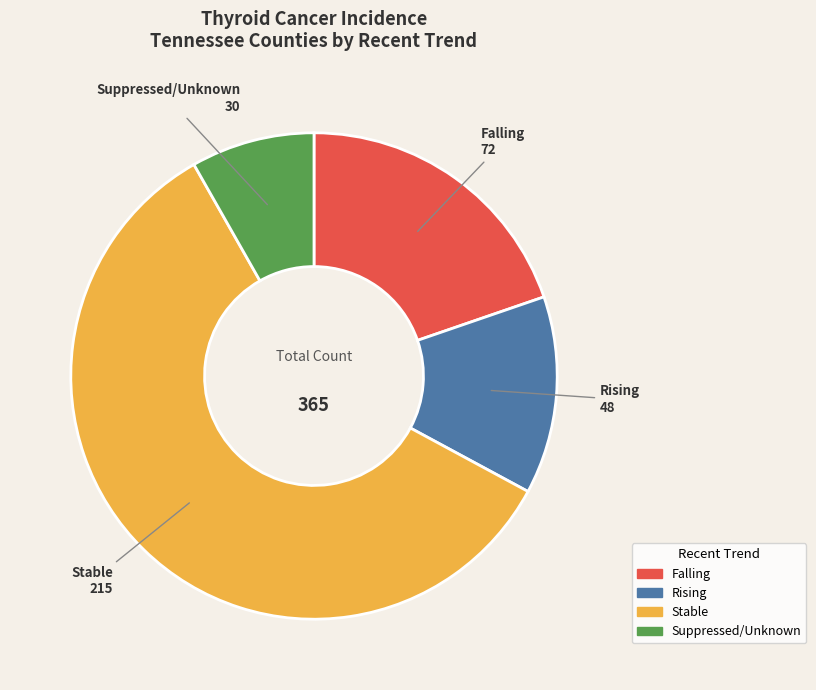

How many segments does this pie chart have?

4